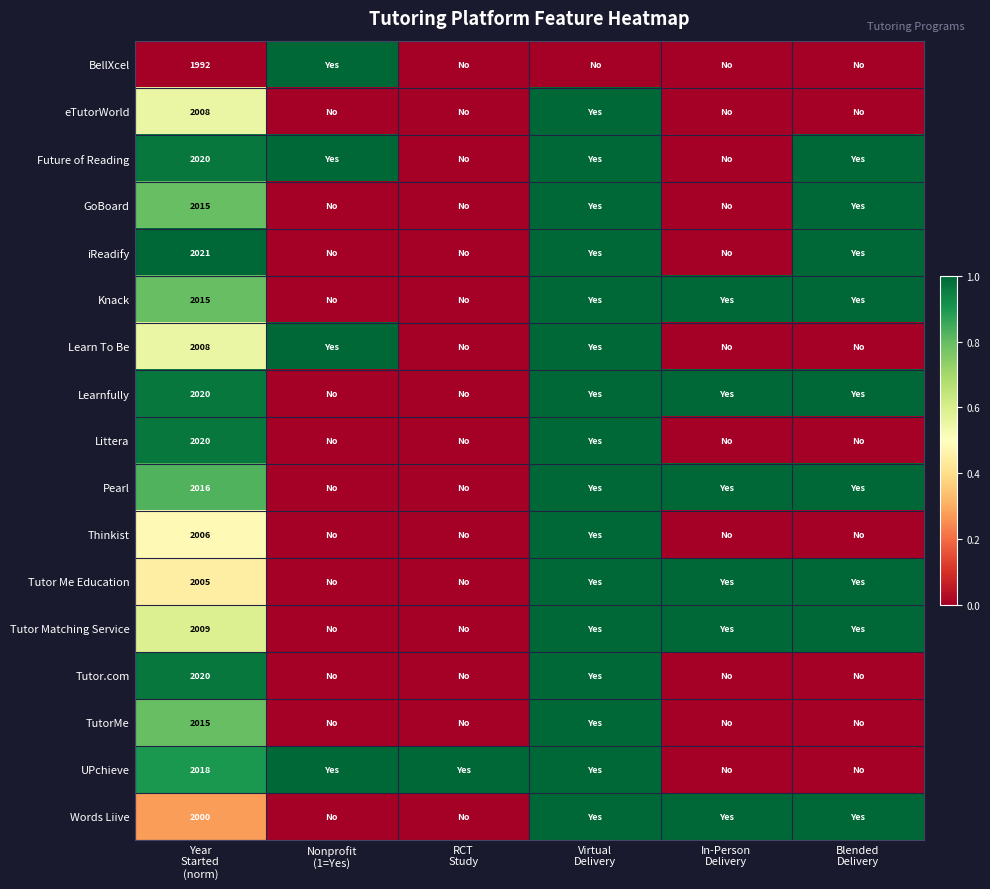

The Thinkist series shows 0.6 at In-Person Delivery. True or false?

False